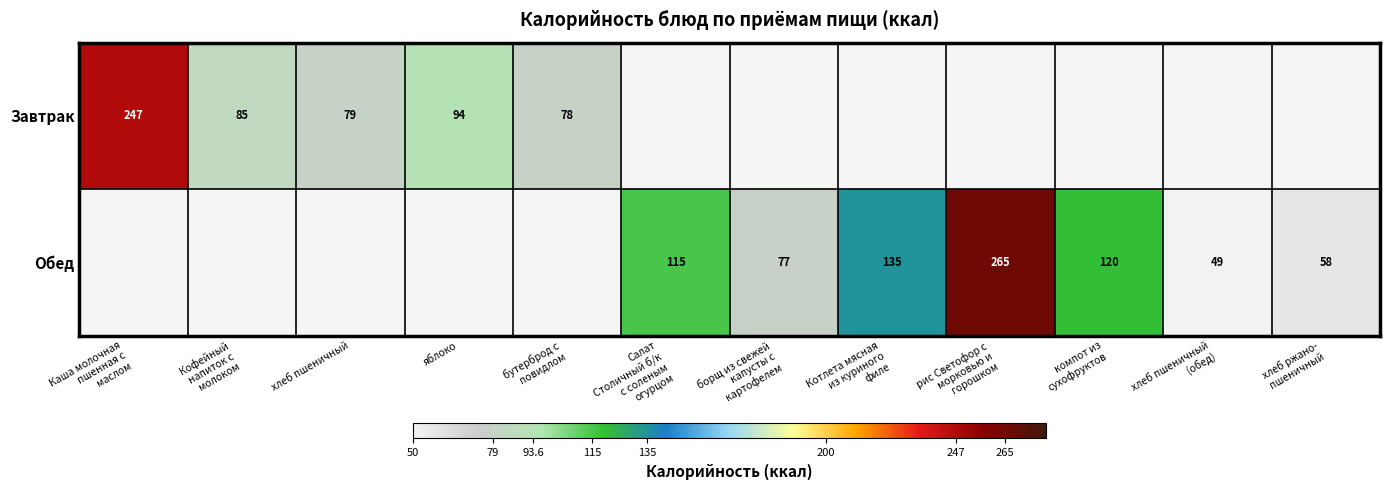

What is the minimum value for Завтрак?

78.0